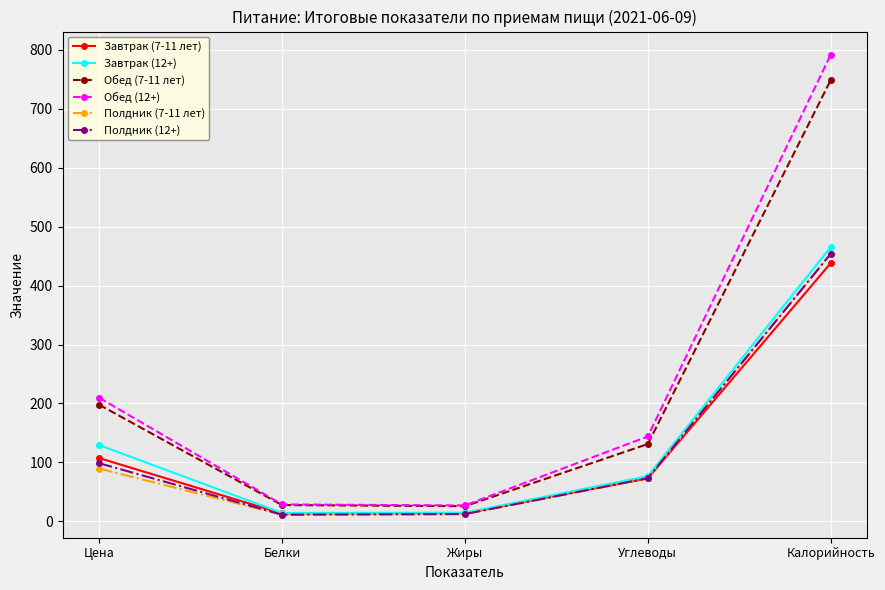

Which series has the largest range (max minus min)?

Обед (12+)